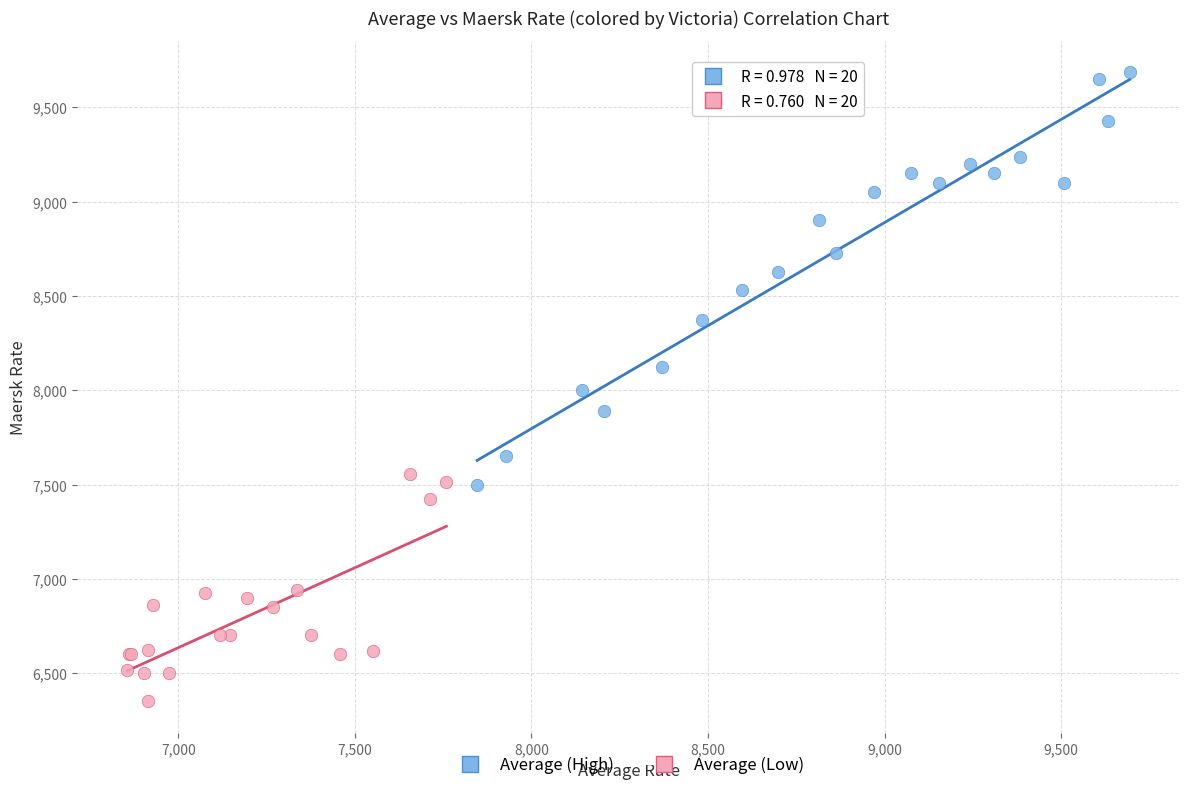

Which series reaches the minimum Y coordinate?

Average (Low)